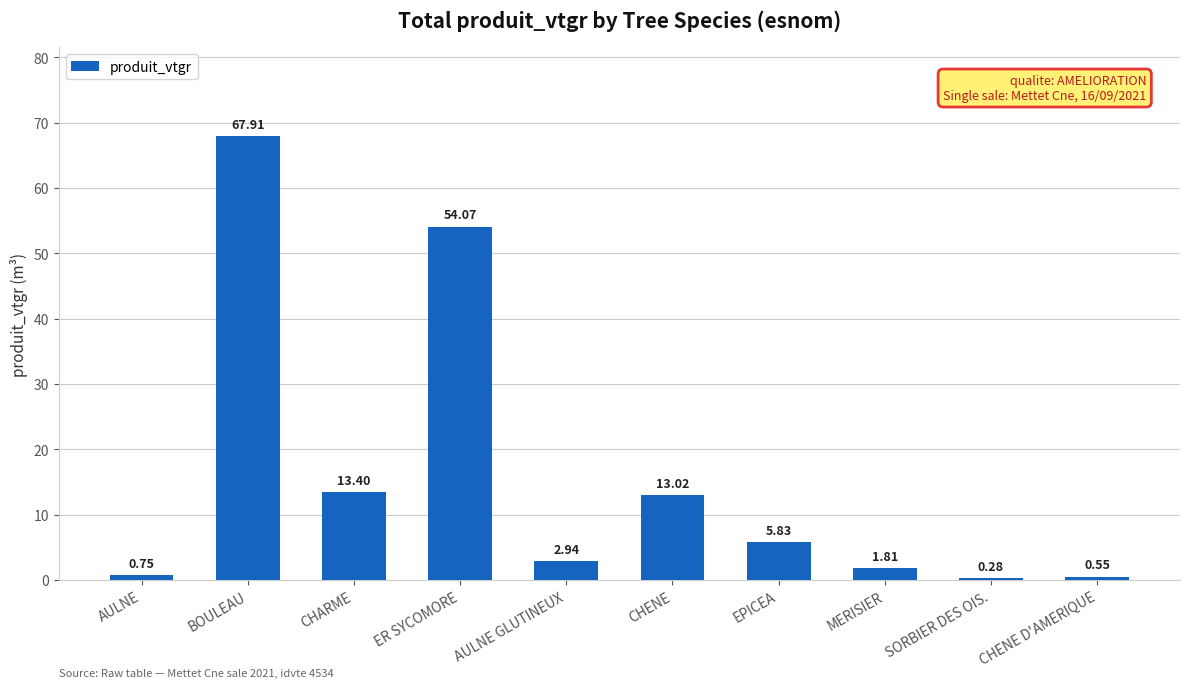

What is the difference between the second highest and minimum values?

53.8